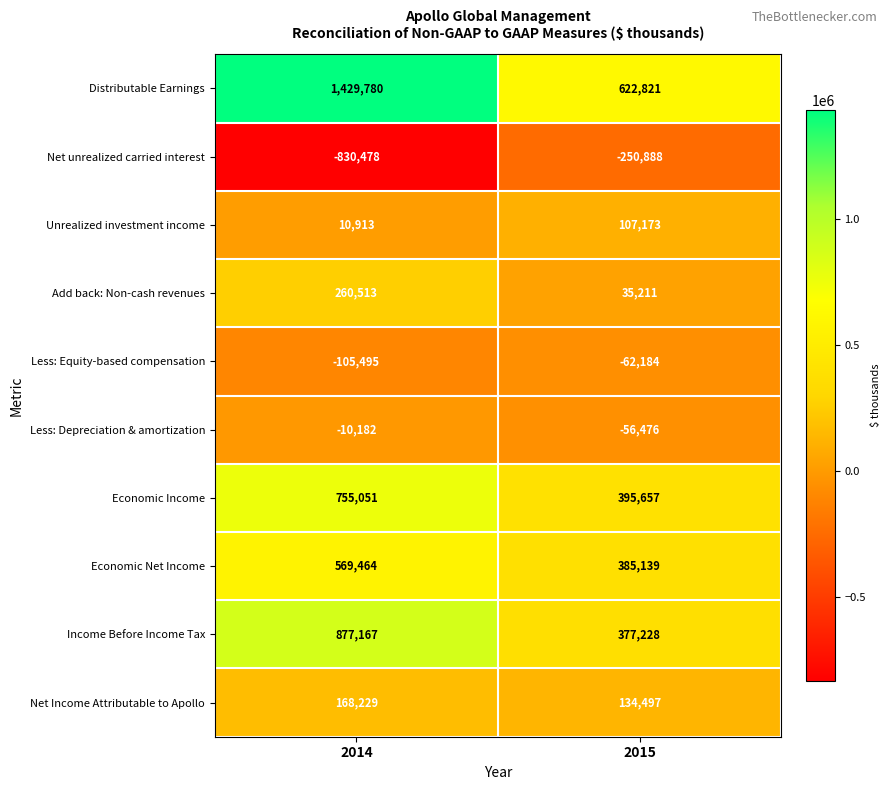

At which category does the chart reach its minimum across all series?

2014